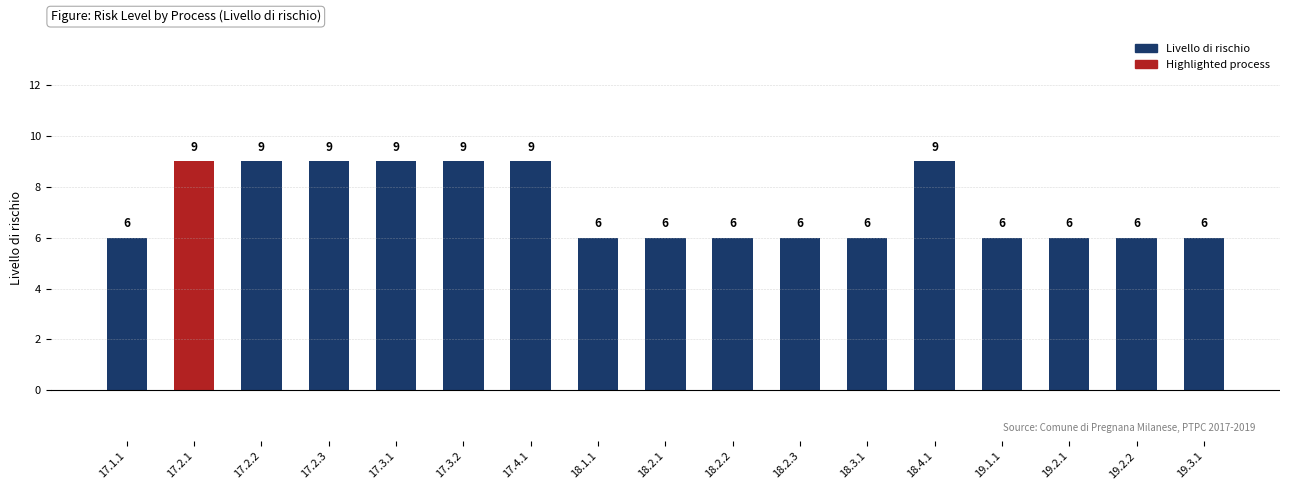

Read the value at 18.2.2.

6